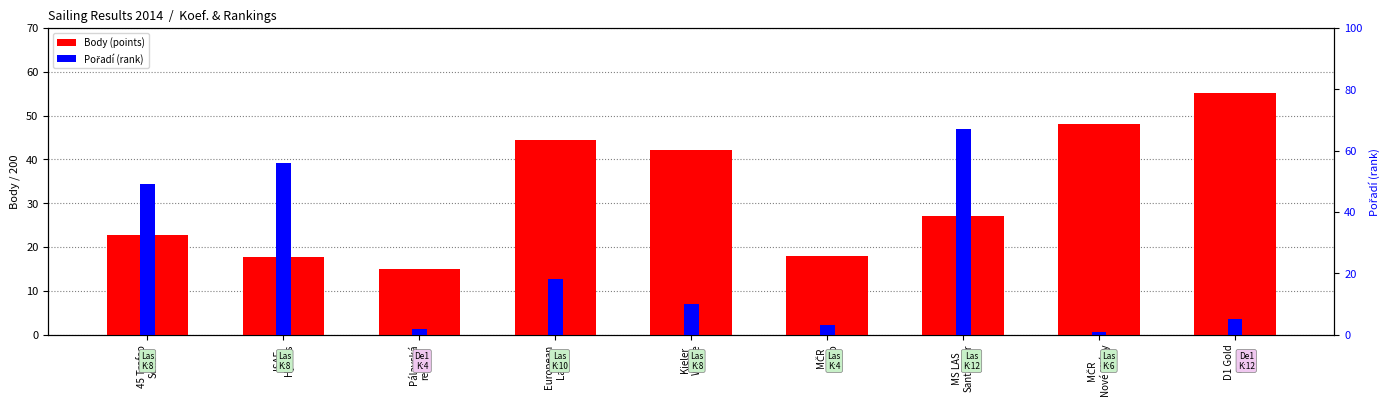

Where does the Pořadí (rank) series first go above 10?

45 Trofeo
Sofía